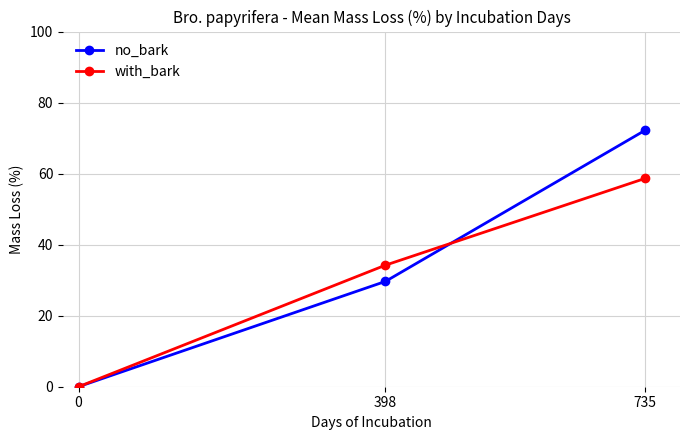

At which category does the chart reach its peak across all series?

735